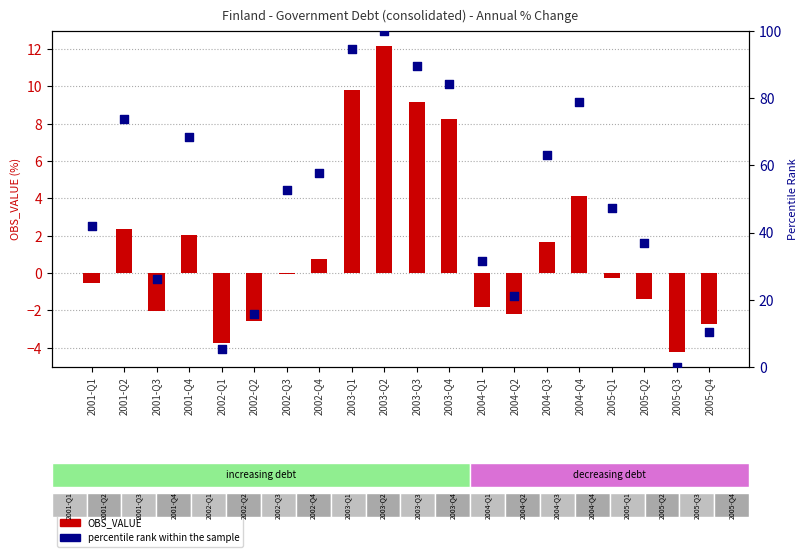

Which series contains the highest Y value?

percentile rank within the sample